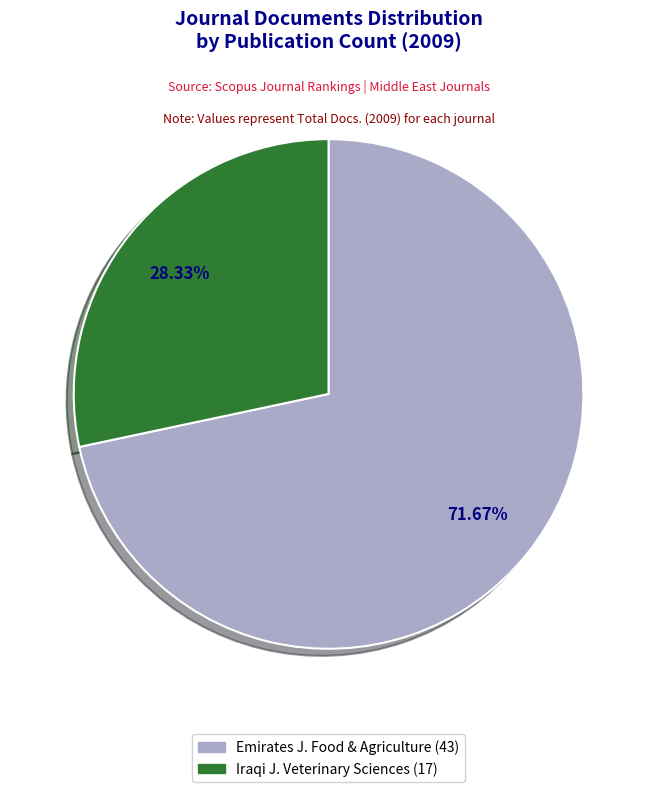

Count the number of slices in the pie.

2